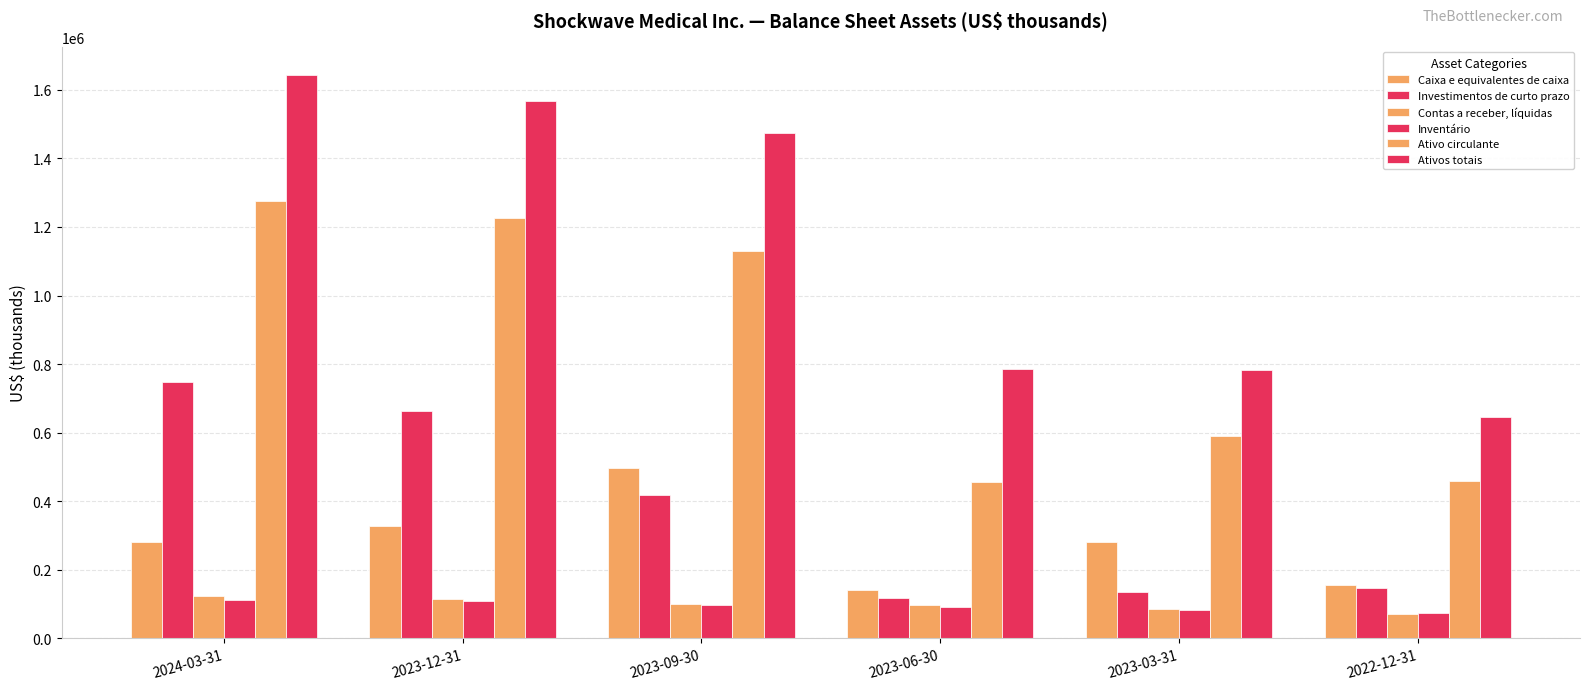

Are the bars horizontal?

No